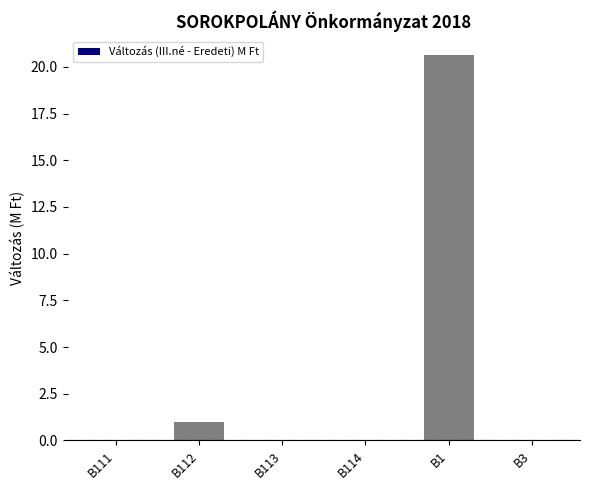

At which label is the value closest to 10?

B112